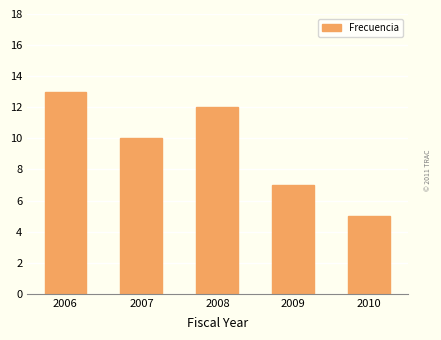

Reading right to left, transcribe all the data shown in this chart.

2010=5	2009=7	2008=12	2007=10	2006=13